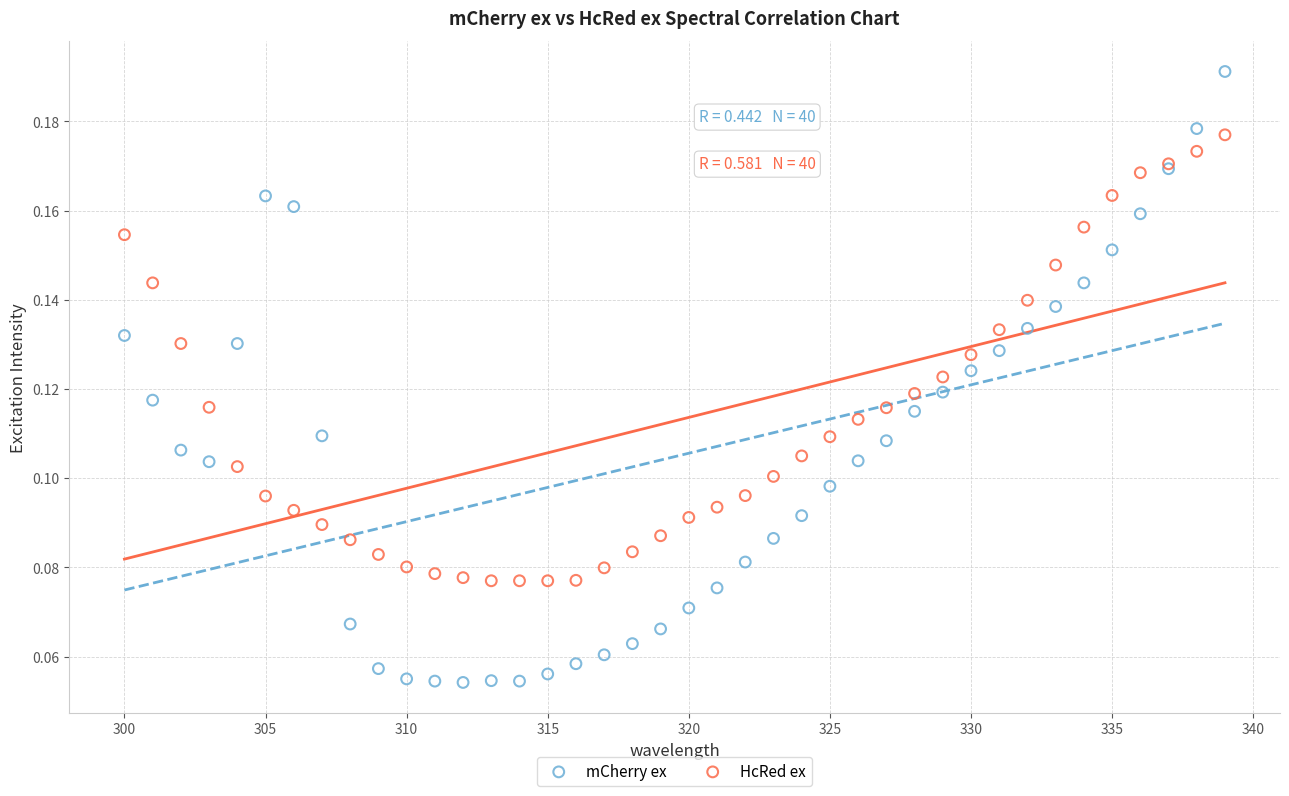

Which series has the largest Y range (max minus min)?

mCherry ex